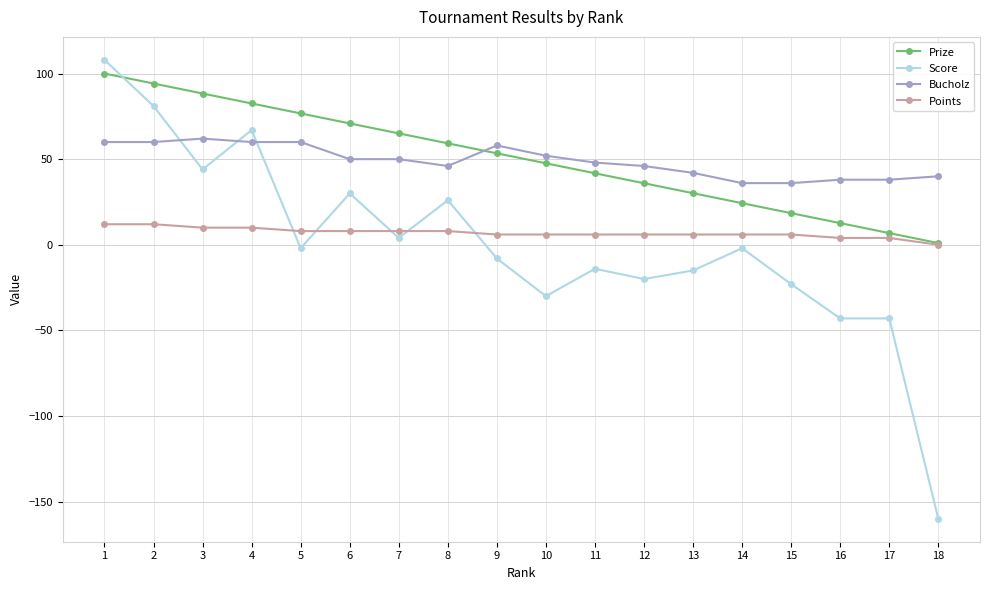

At 14, list the series in order from smallest to largest.

Score, Points, Prize, Bucholz